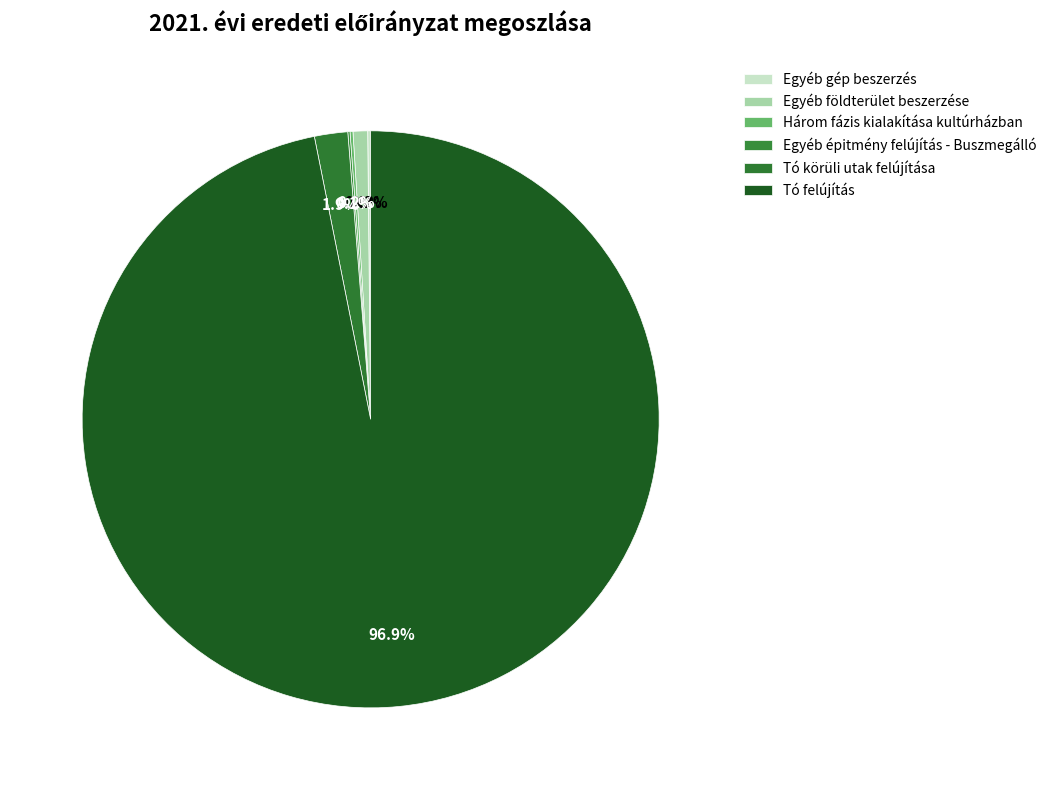

To the nearest percent, what is the average slice percentage?

17%